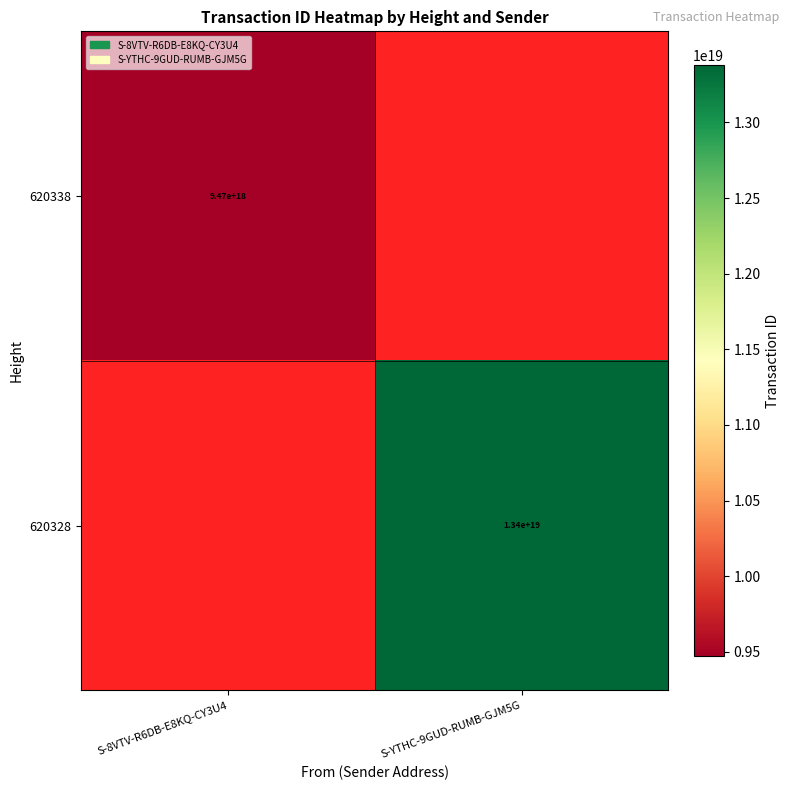

True or false: 620338 has a value of 9470000000000000000 at S-8VTV-R6DB-E8KQ-CY3U4.

True